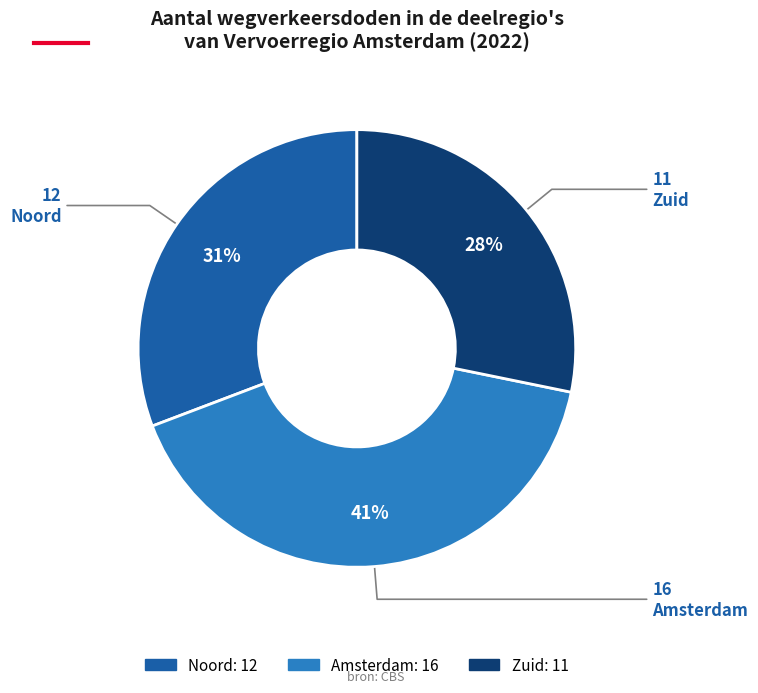

What is the ratio of the value at Zuid to the value at Noord?

0.9